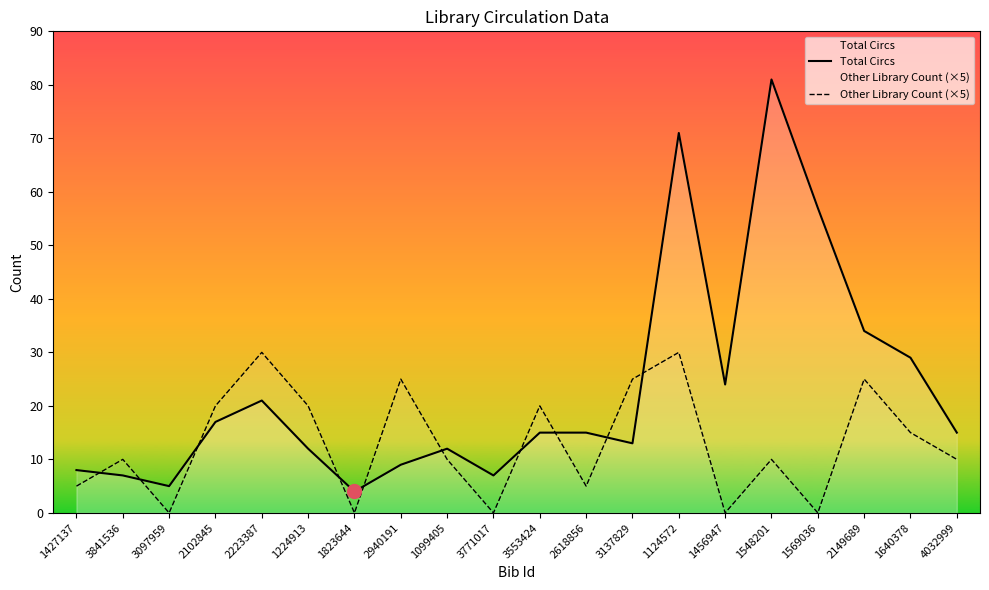

What is the spread (max minus min) of values at 3771017?

7